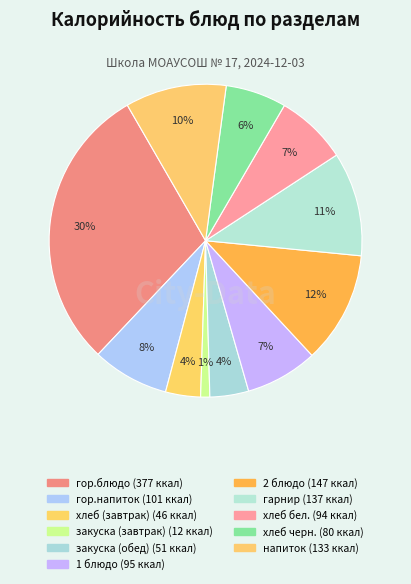

Combined, what portion of the pie is гор.блюдо and напиток?

40.1%